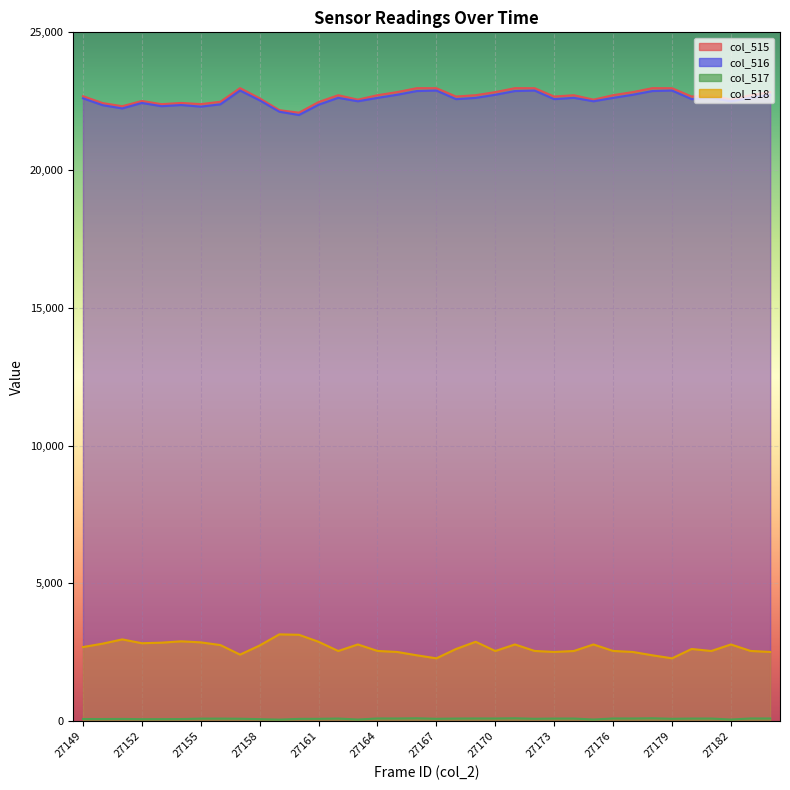

Is it true that col_516 equals 15210 at 27154?

False